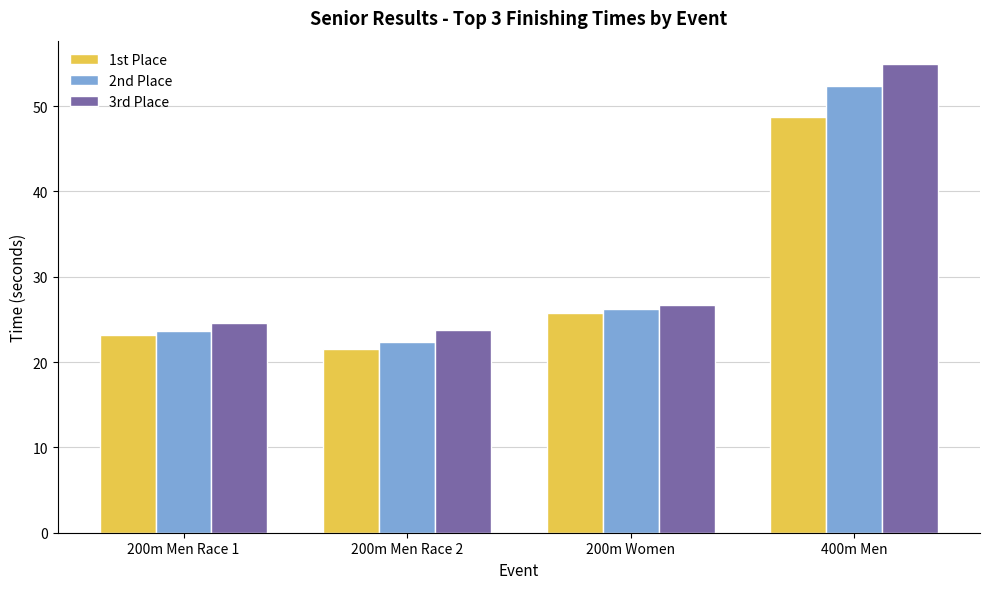

What is the greatest value displayed?

54.9